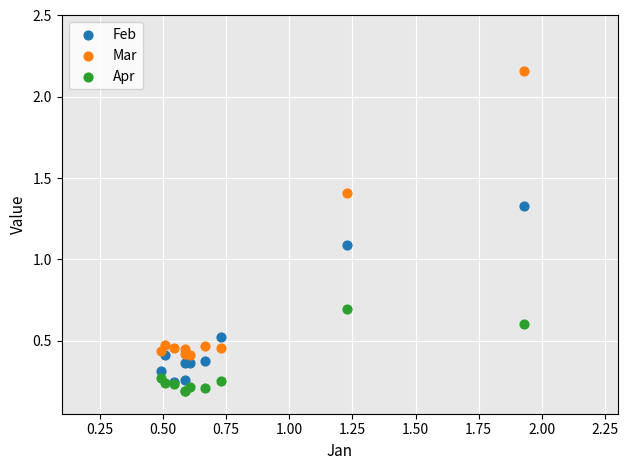

Which series contains the highest Y value?

Mar